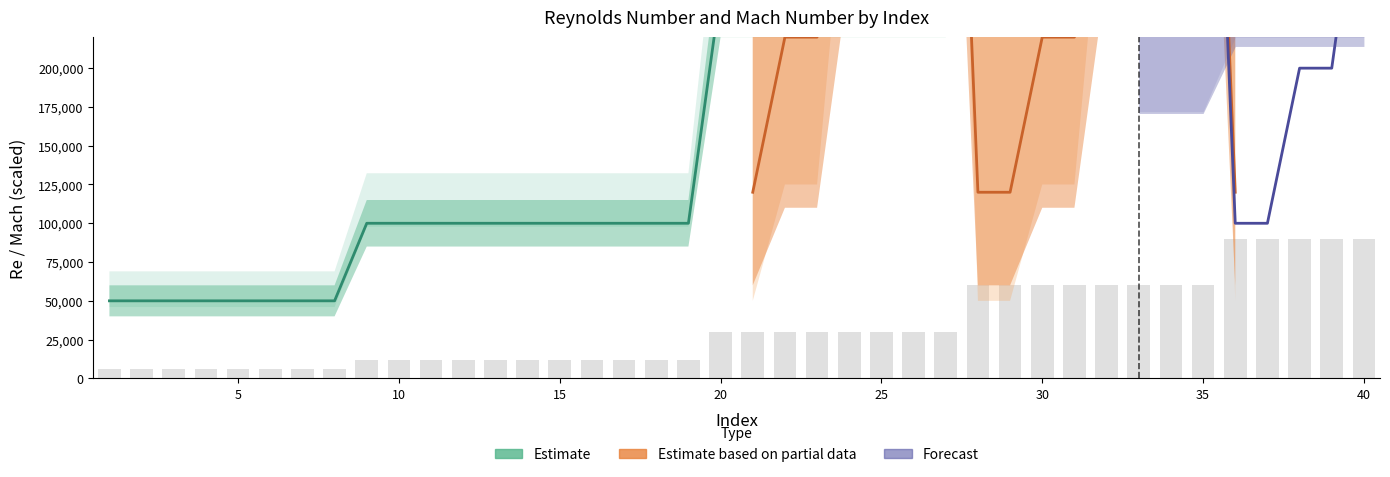

Rank the categories by value from highest to lowest.

36, 37, 38, 39, 40, 28, 29, 30, 31, 32, 33, 34, 35, 20, 21, 22, 23, 24, 25, 26, 27, 9, 10, 11, 12, 13, 14, 15, 16, 17, 18, 19, 1, 2, 3, 4, 5, 6, 7, 8